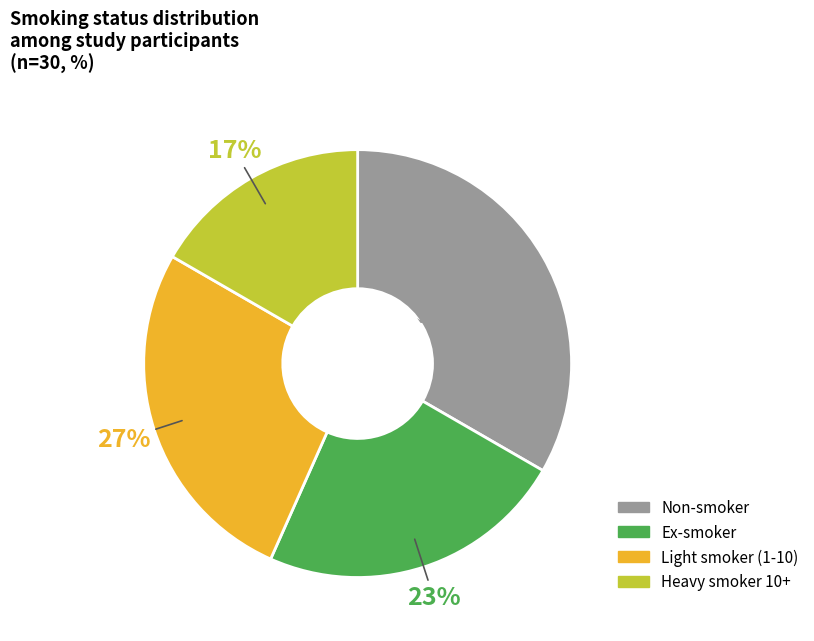

What is the largest slice in the pie chart?

Non-smoker